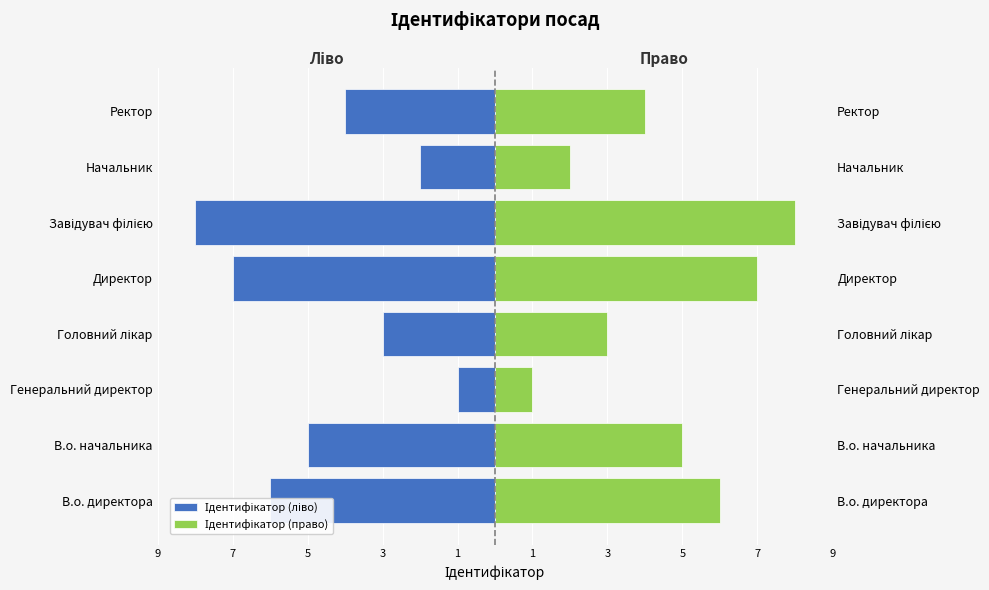

What is the sum of all Ідентифікатор (ліво) values?

-36